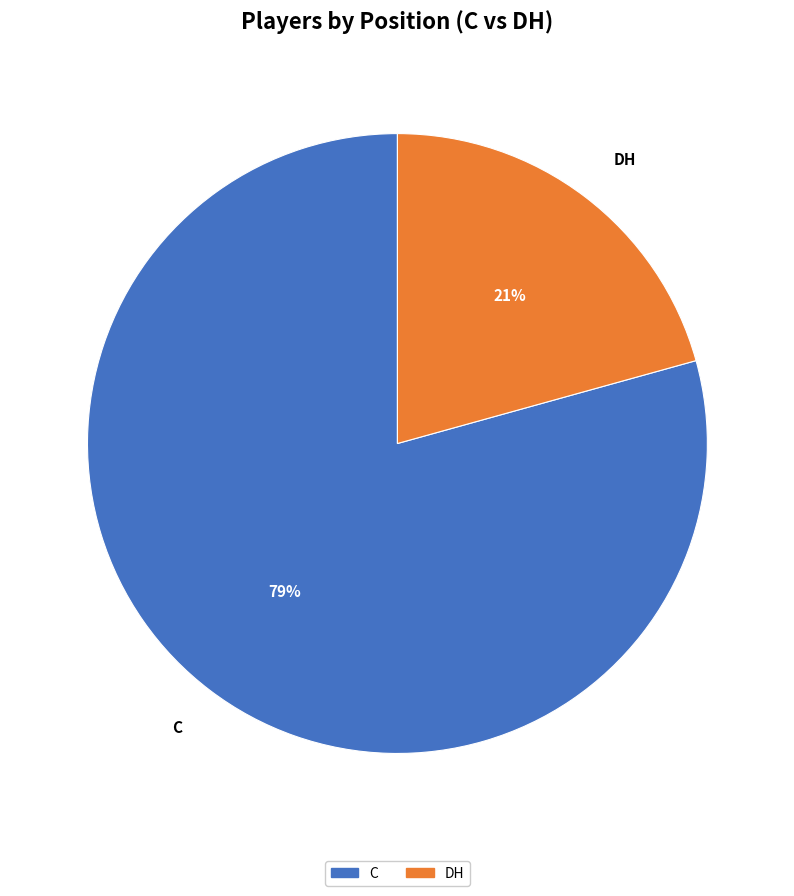

Which slice is the largest?

C